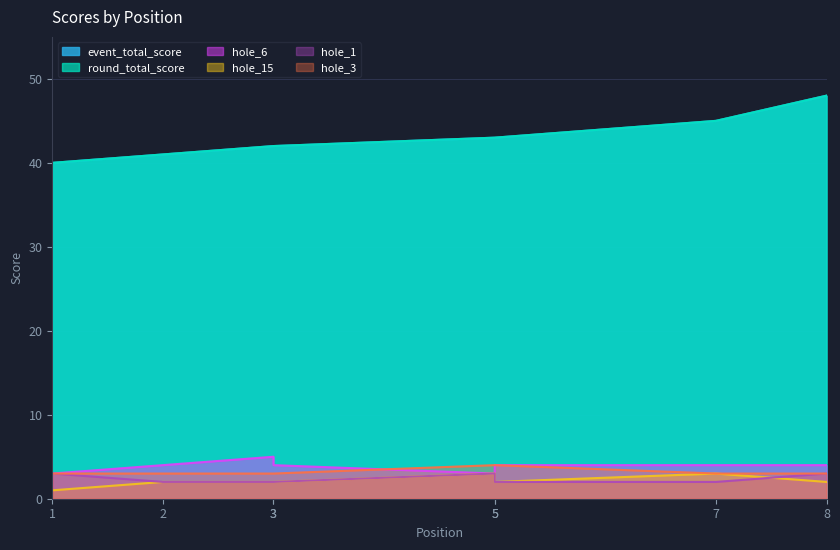

Which series has the widest spread of values?

event_total_score